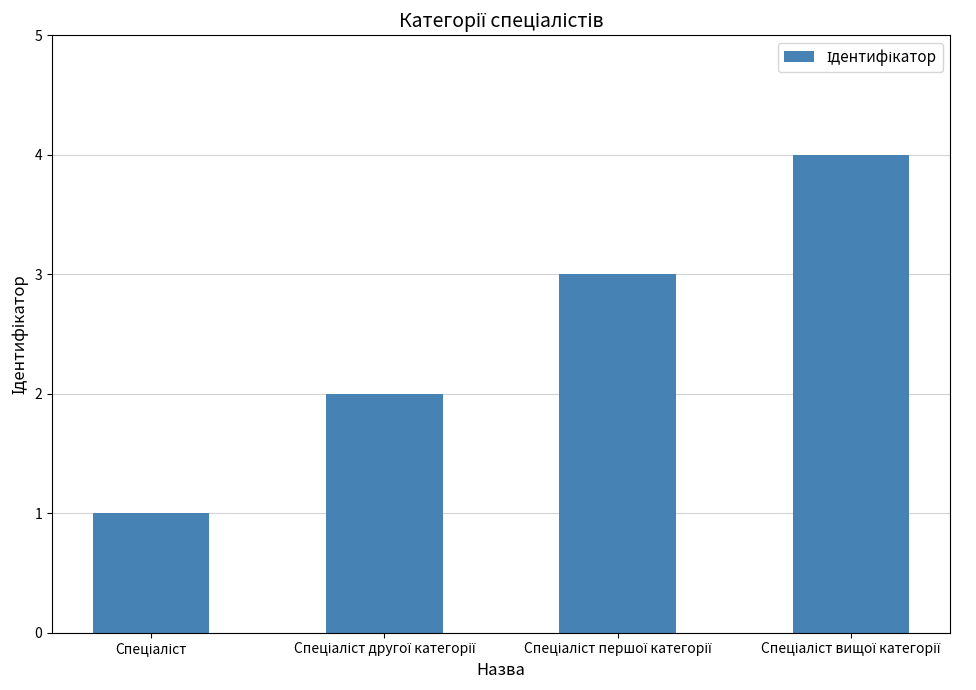

What is the maximum value shown in the chart?

4